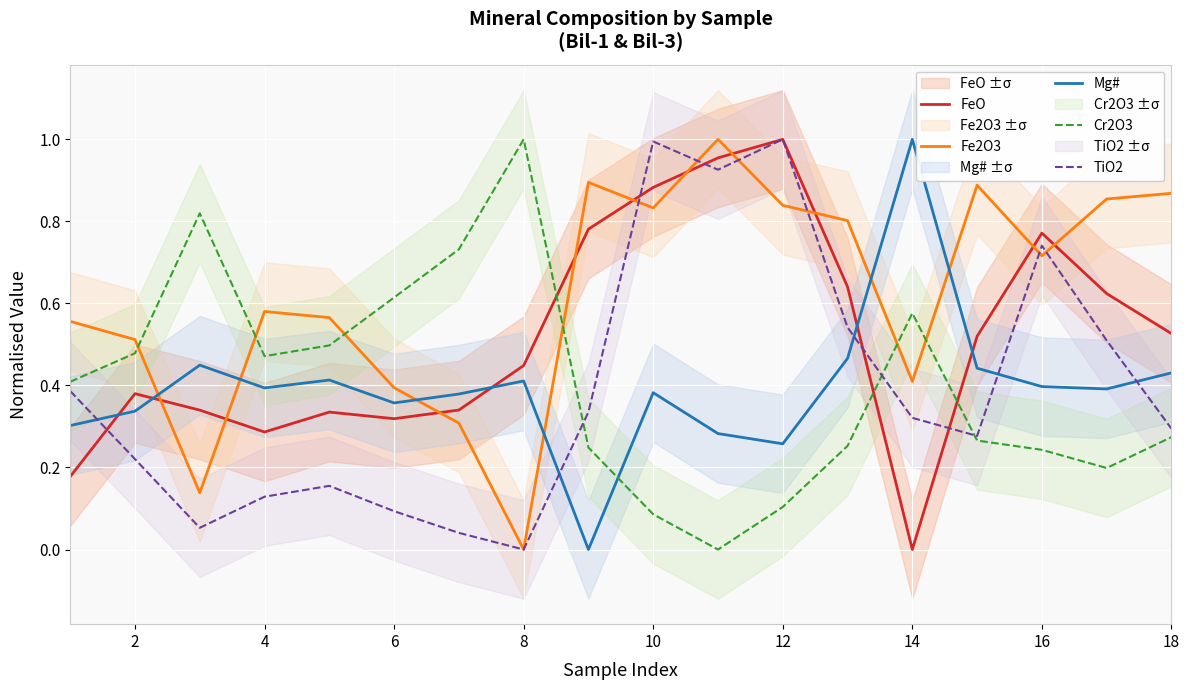

True or false: Fe2O3 and FeO cross at least once.

True